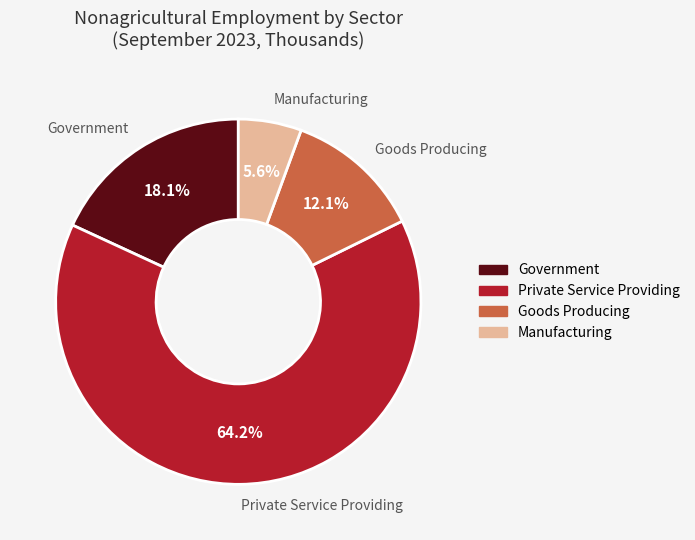

Which has a higher value, Private Service Providing or Goods Producing?

Private Service Providing